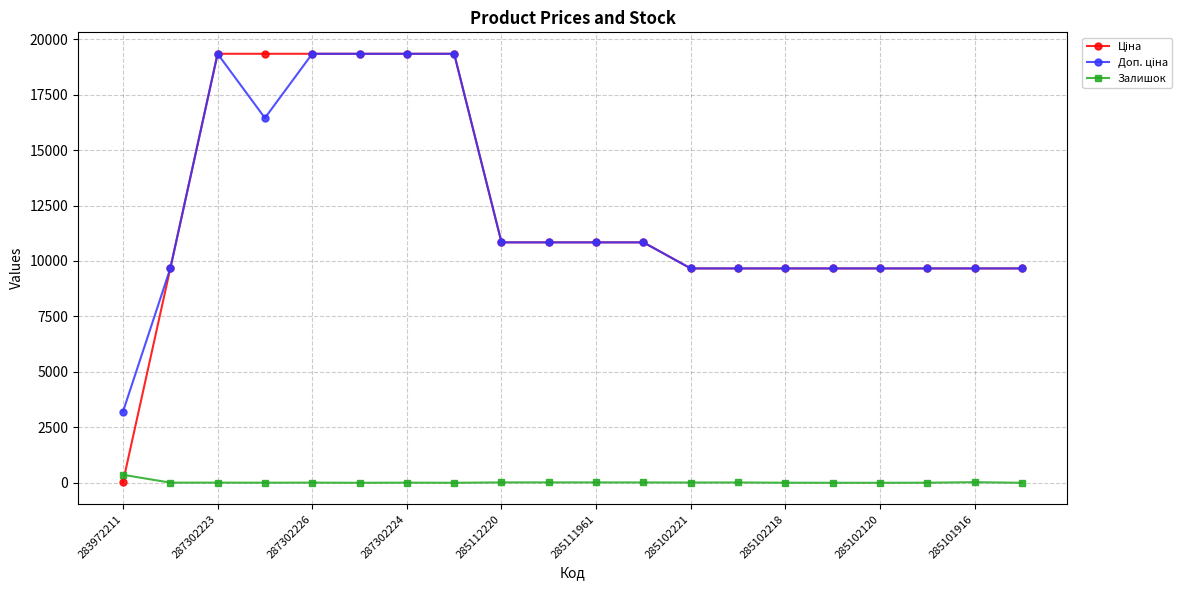

At how many categories does at least one series exceed 11982?

6